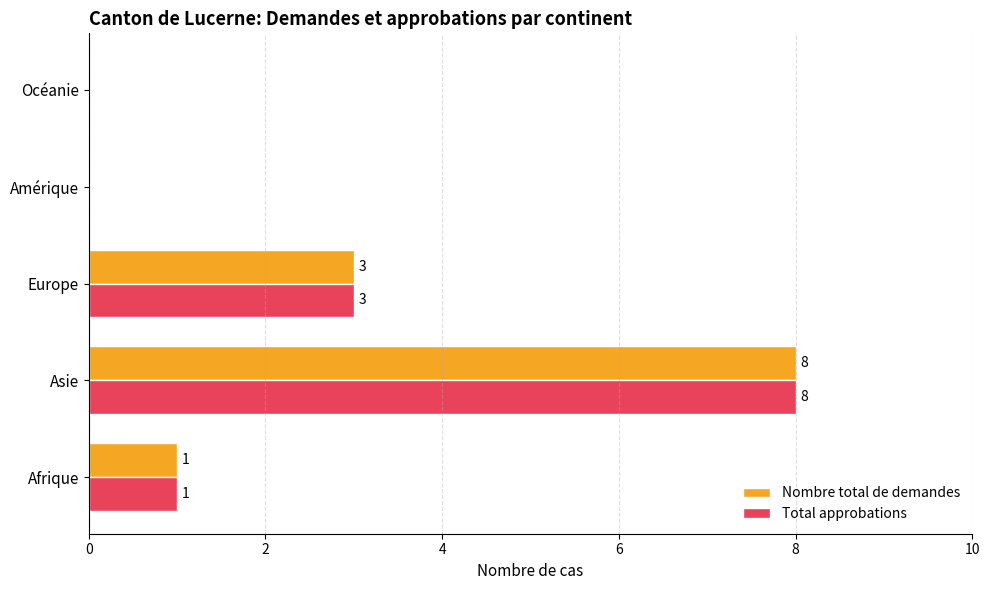

At which category does the chart reach its peak across all series?

Asie